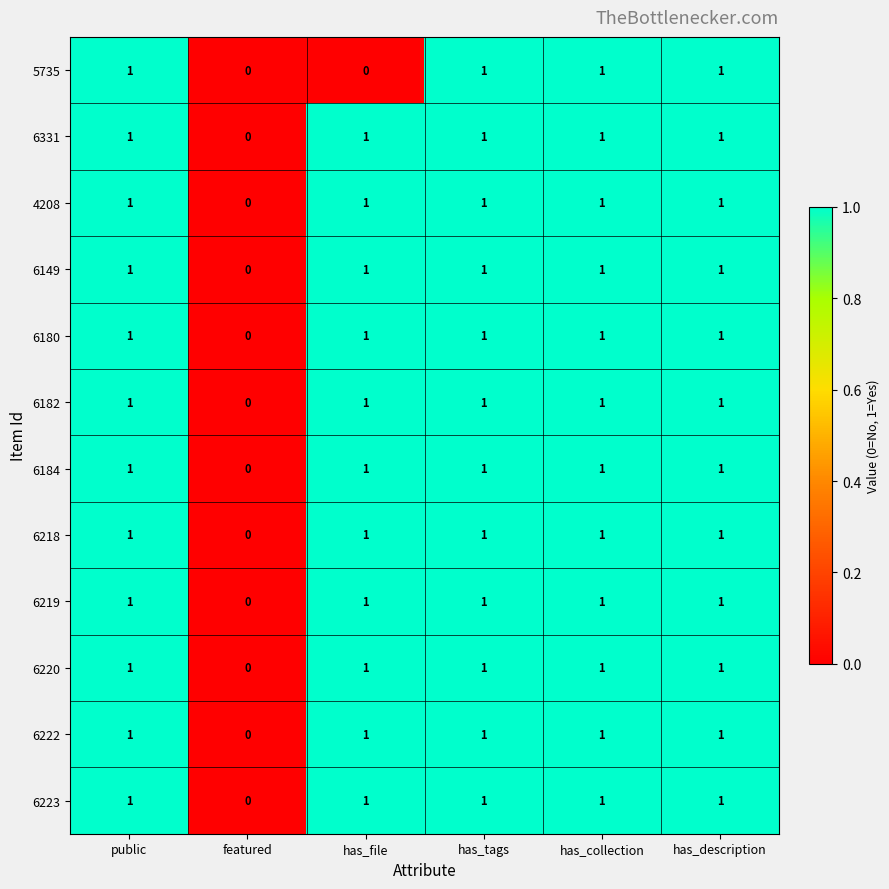

Is the value of 6218 at featured greater than the value of 6180 at has_description?

No